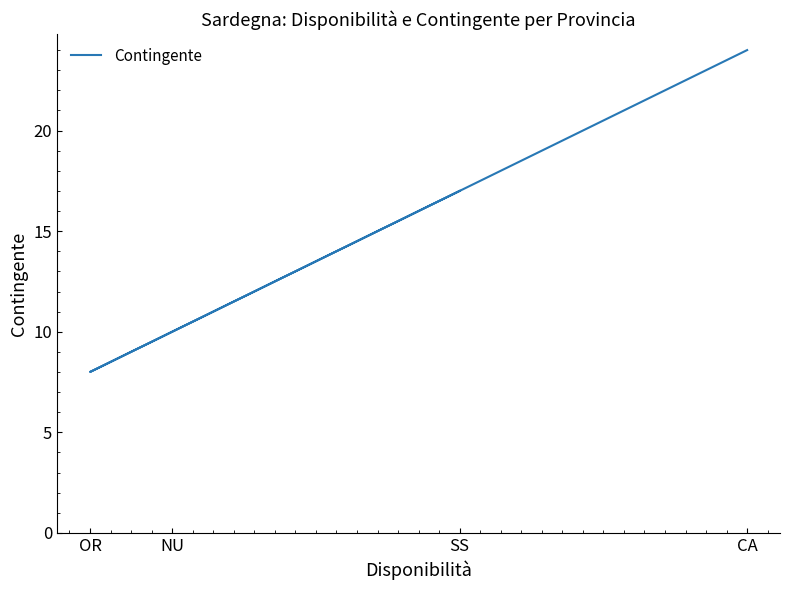

Which label corresponds to the largest value in the chart?

CA